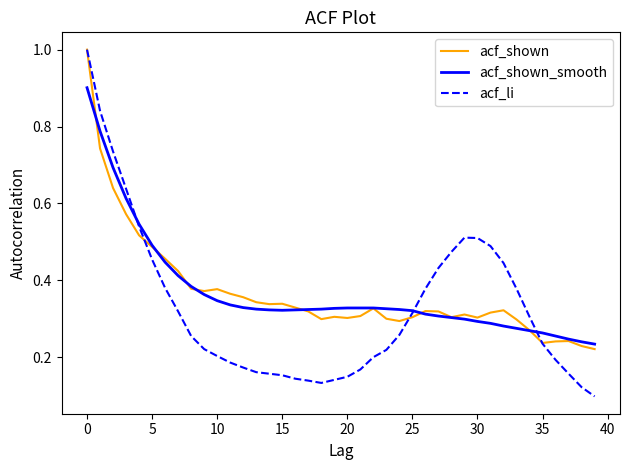

What is the greatest value displayed?

1.0